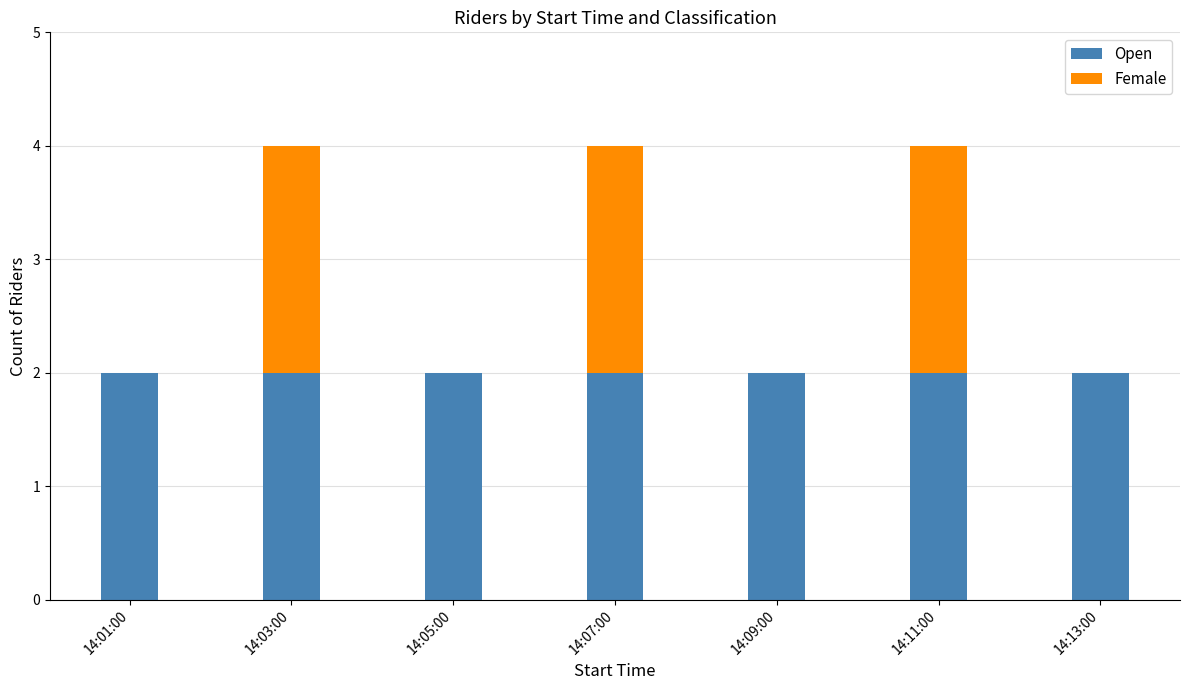

What is the sum of all Open values?

14